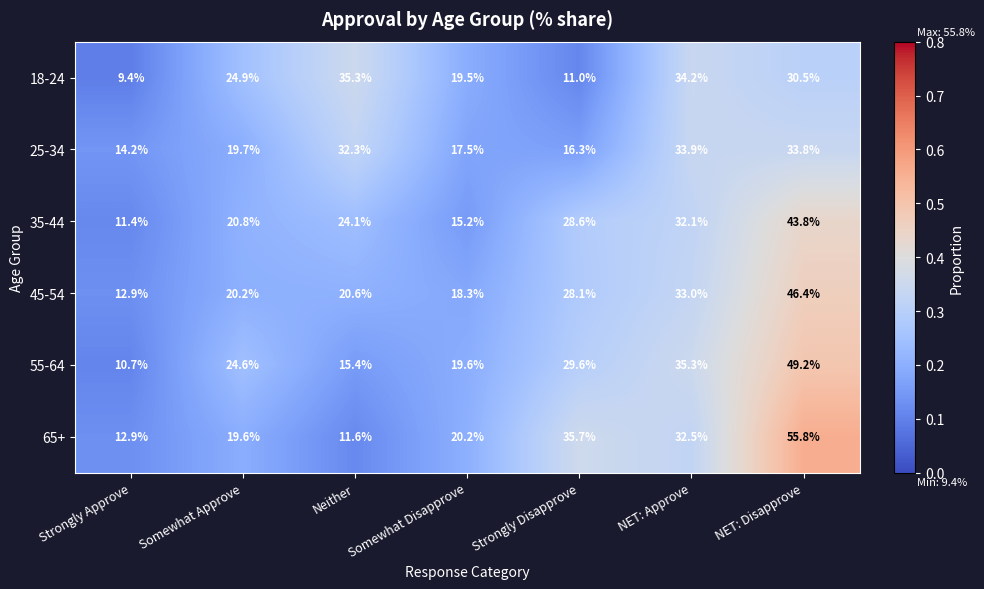

The 35-44 series shows 57.1 at NET: Approve. True or false?

False